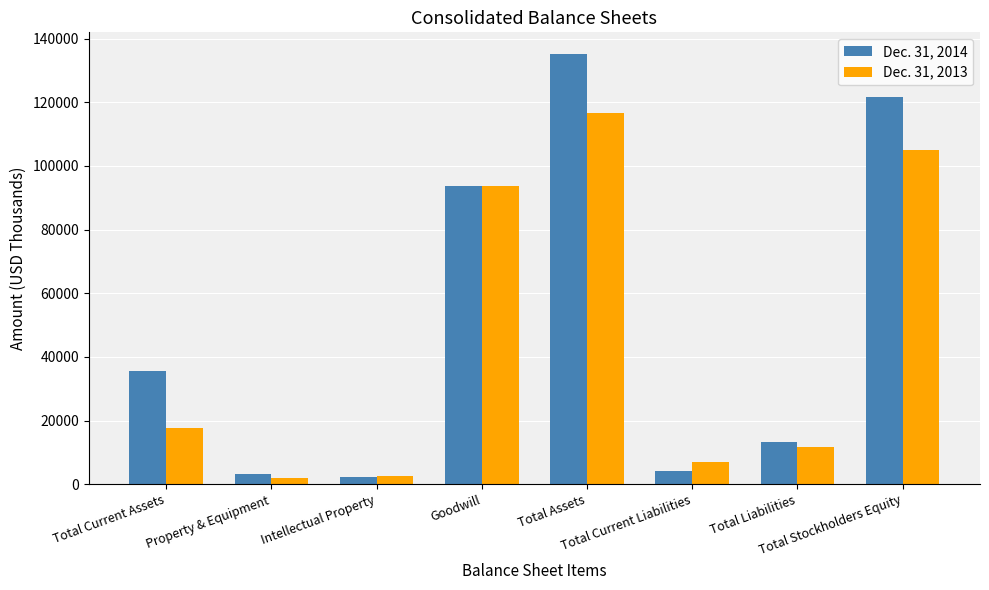

What are all the series names shown in the legend?

Dec. 31, 2014, Dec. 31, 2013